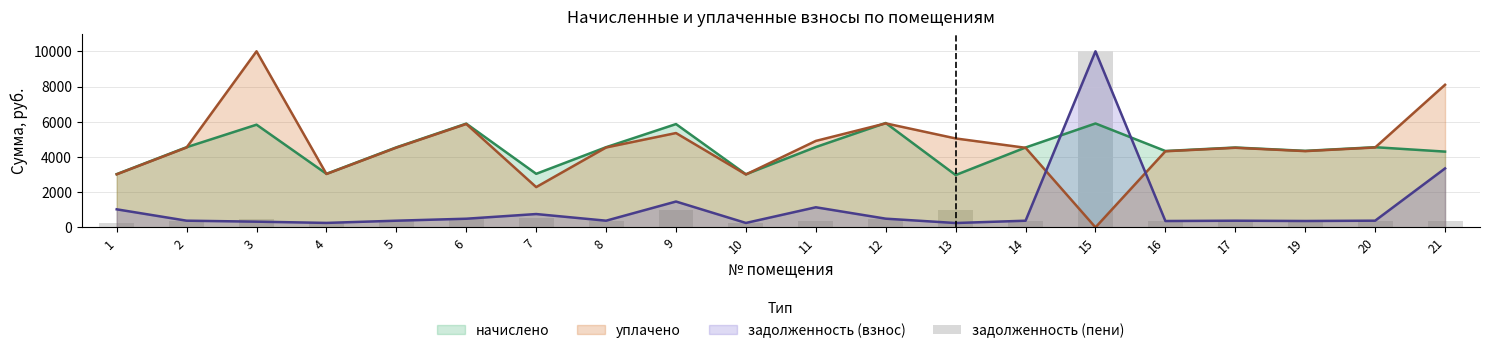

What is the greatest value displayed?

10000.0